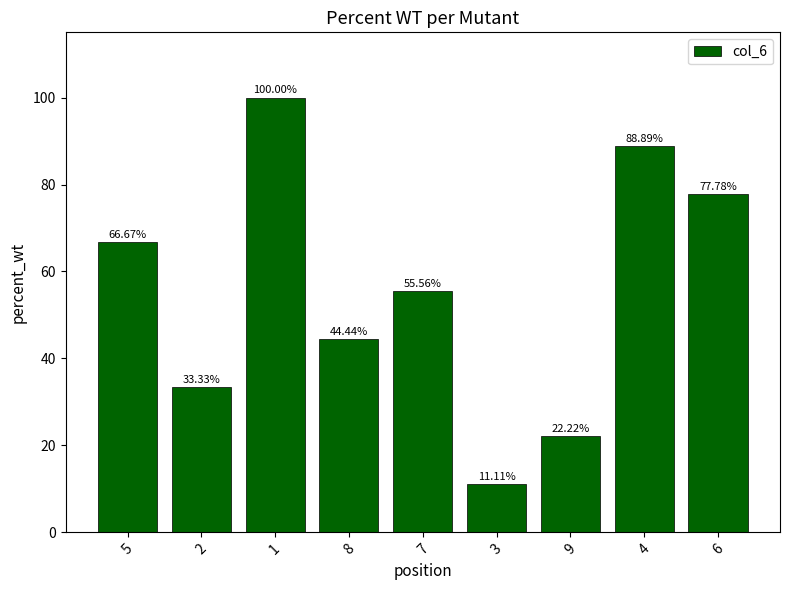

The value at 1 is 100.0. True or false?

True